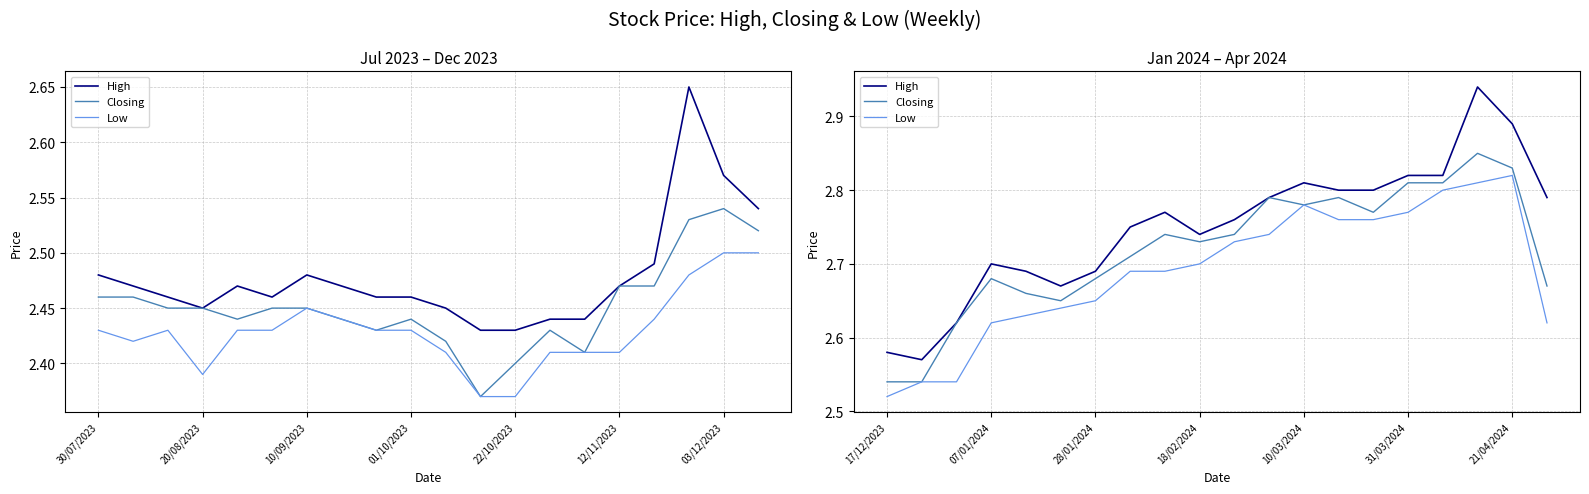

How many series are shown in this chart?

3